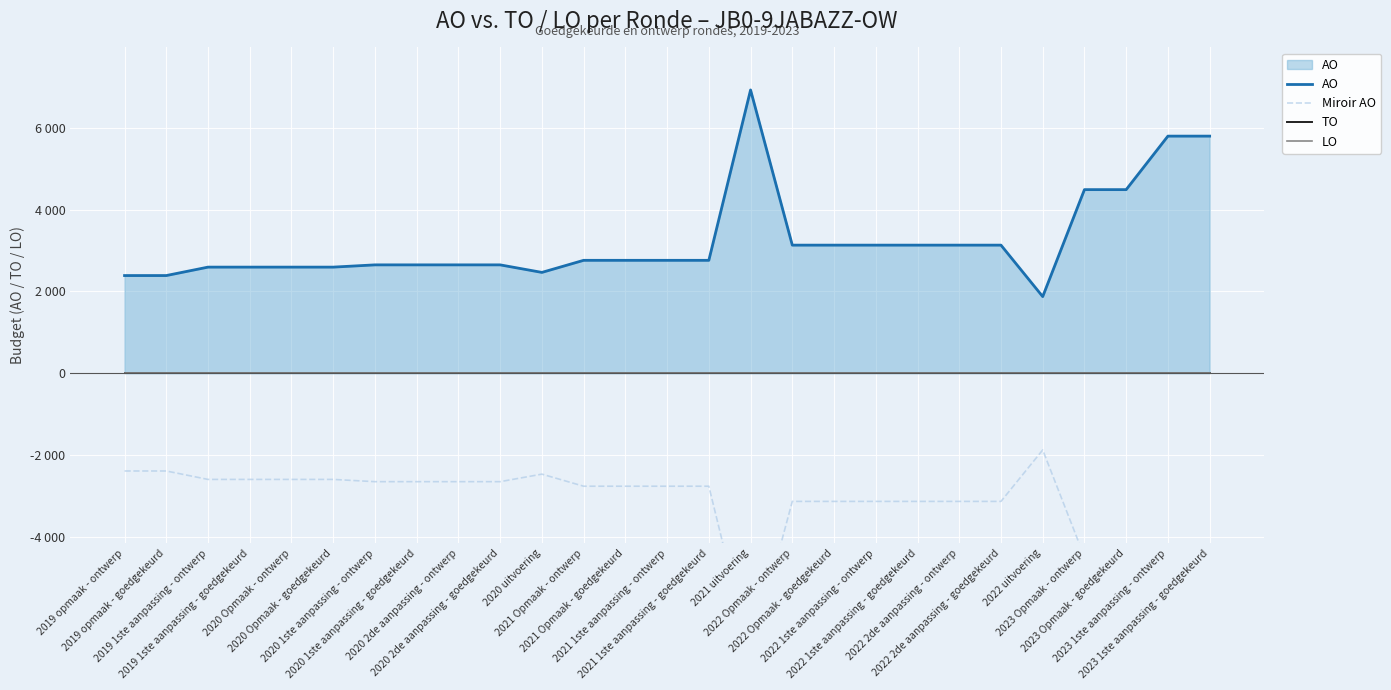

In Miroir AO, how many points are higher than both neighbors (excluding endpoints)?

2